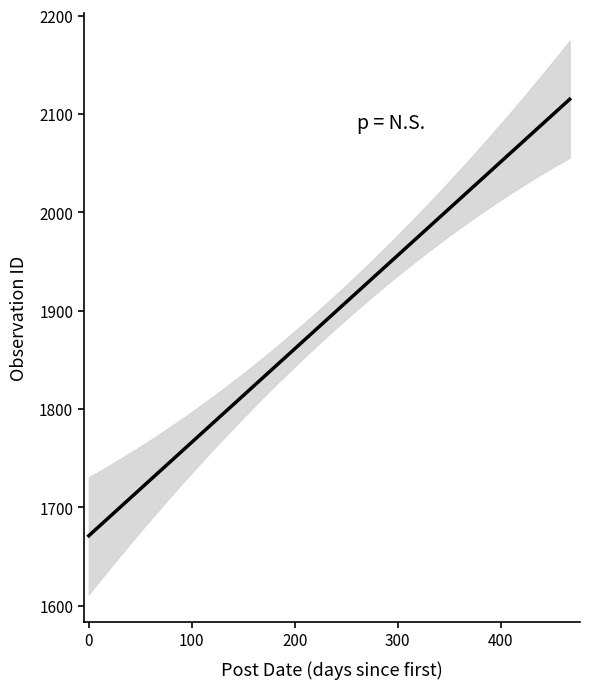

What is the maximum value shown in the chart?

2115